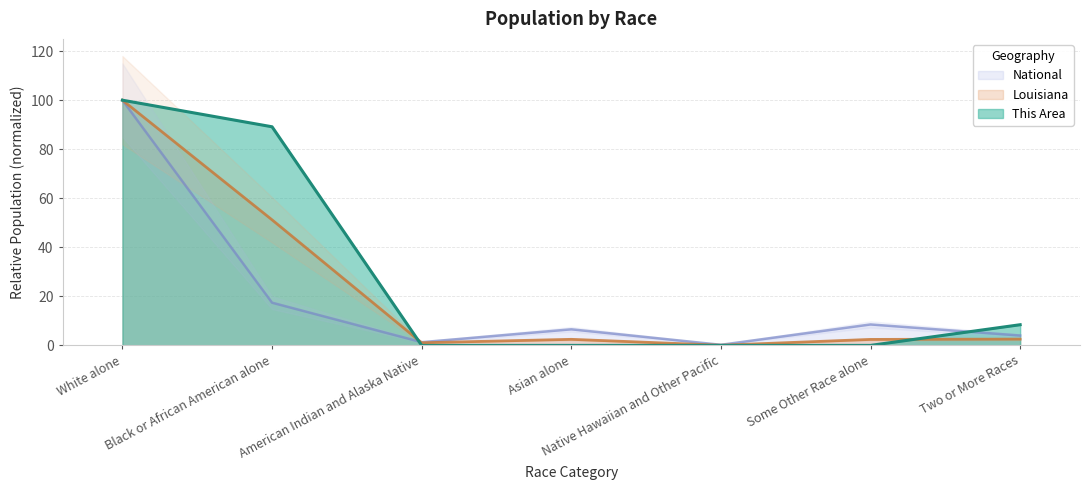

How many times do Louisiana and National cross each other?

1